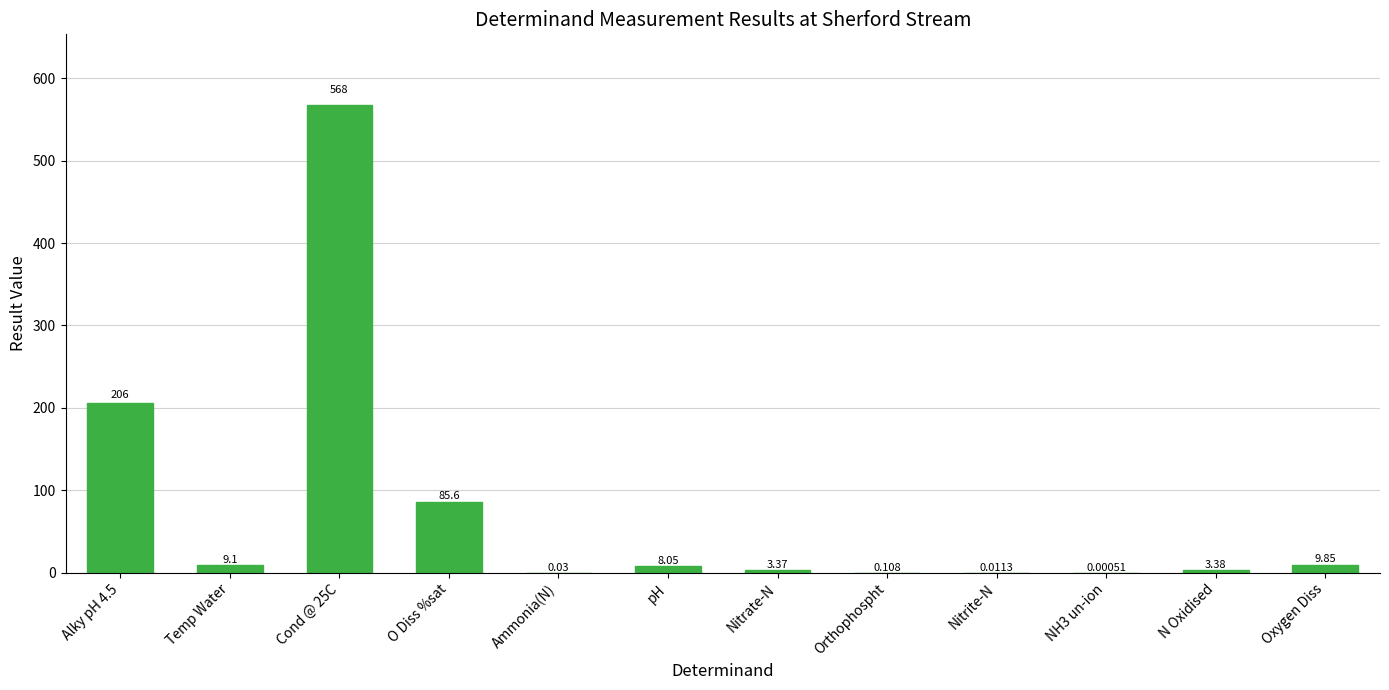

Which category has the highest value across all series?

Cond @ 25C